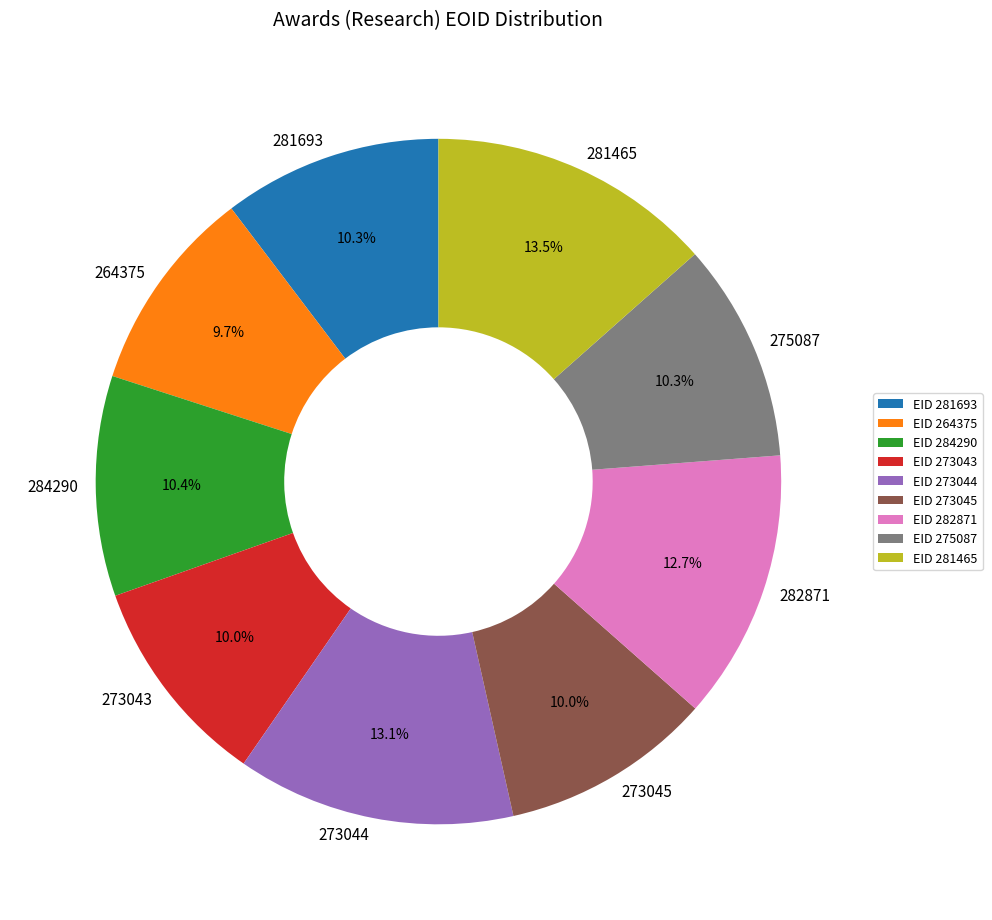

How much of the chart is everything except 284290?

89.6%